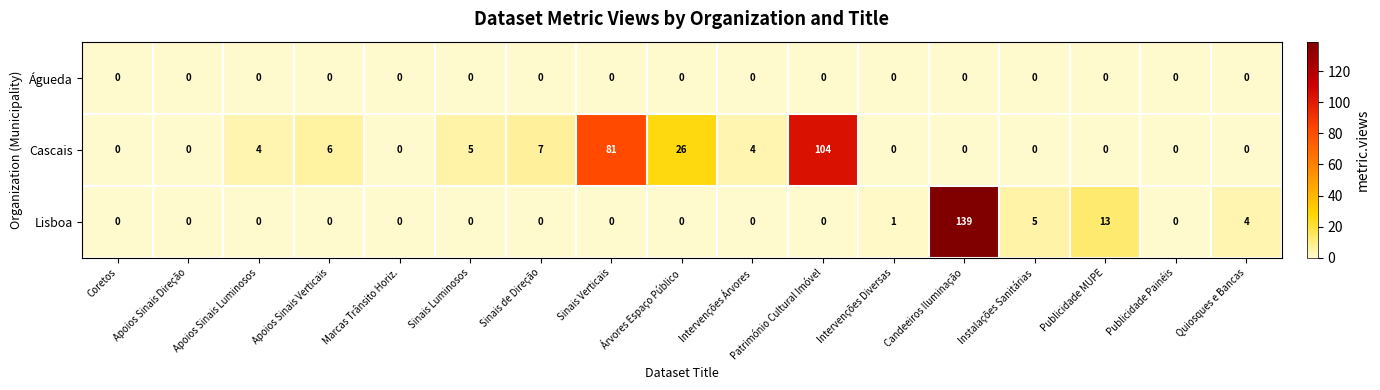

Is it true that Lisboa equals 43 at Marcas Trânsito Horiz.?

False